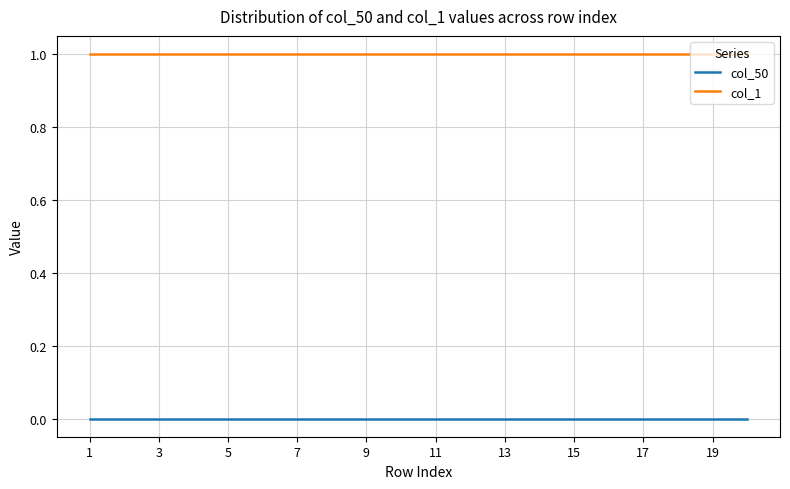

True or false: col_50 and col_1 cross at least once.

False